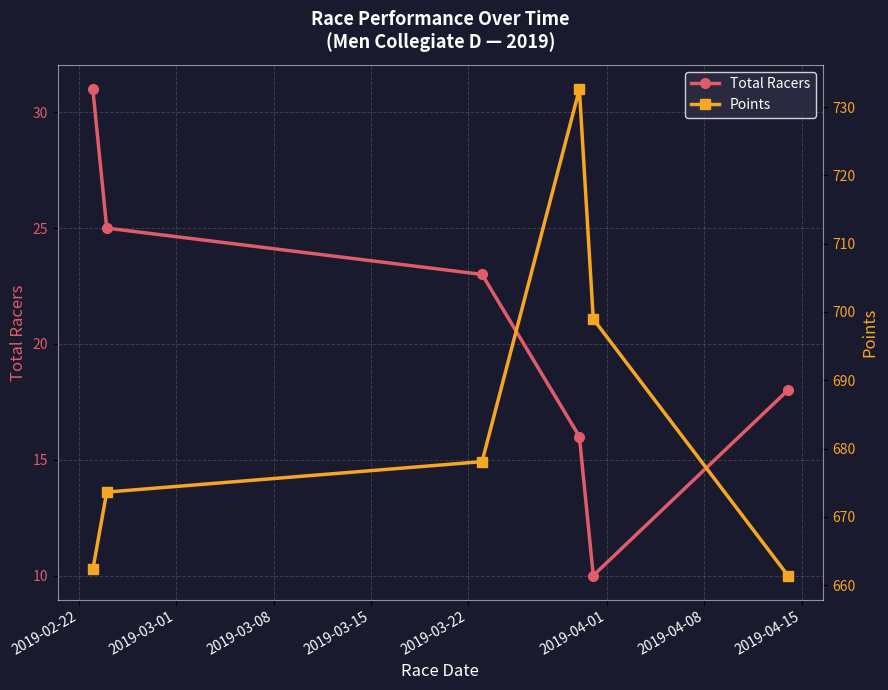

What are all the series names shown in the legend?

Total Racers, Points